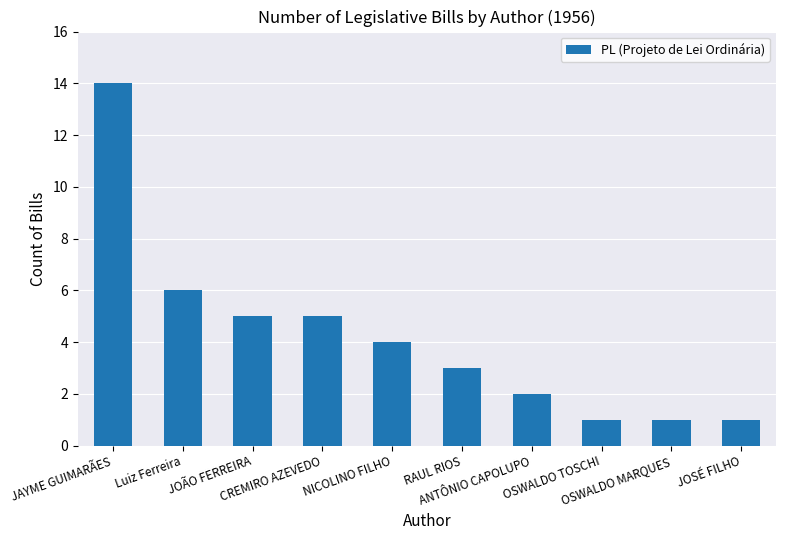

What is the difference between the values at OSWALDO TOSCHI and CREMIRO AZEVEDO?

4